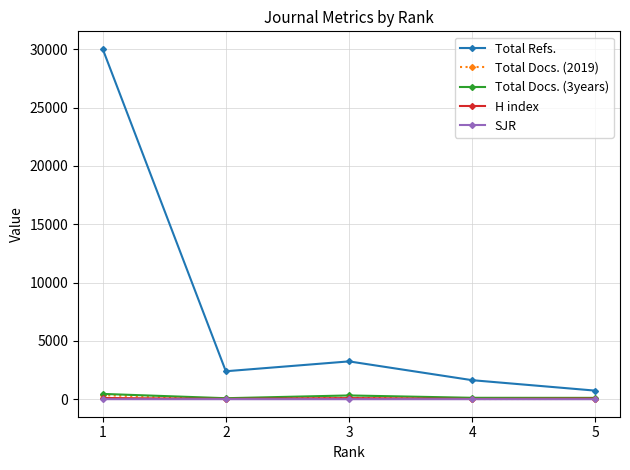

Which series has the largest range (max minus min)?

Total Refs.